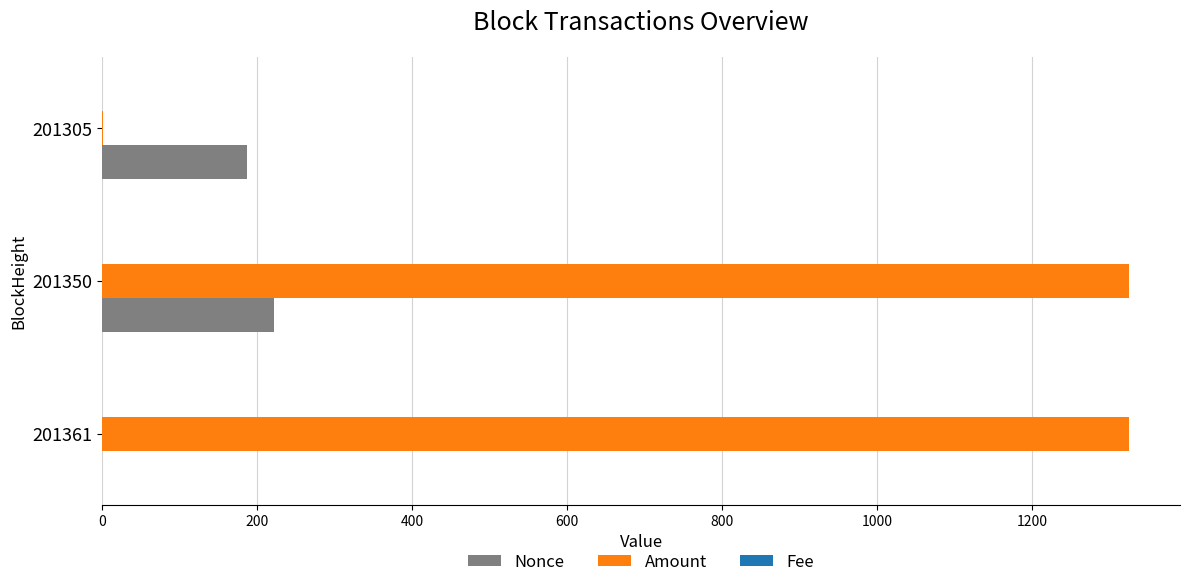

Where is Nonce nearest to the value 111?

201305